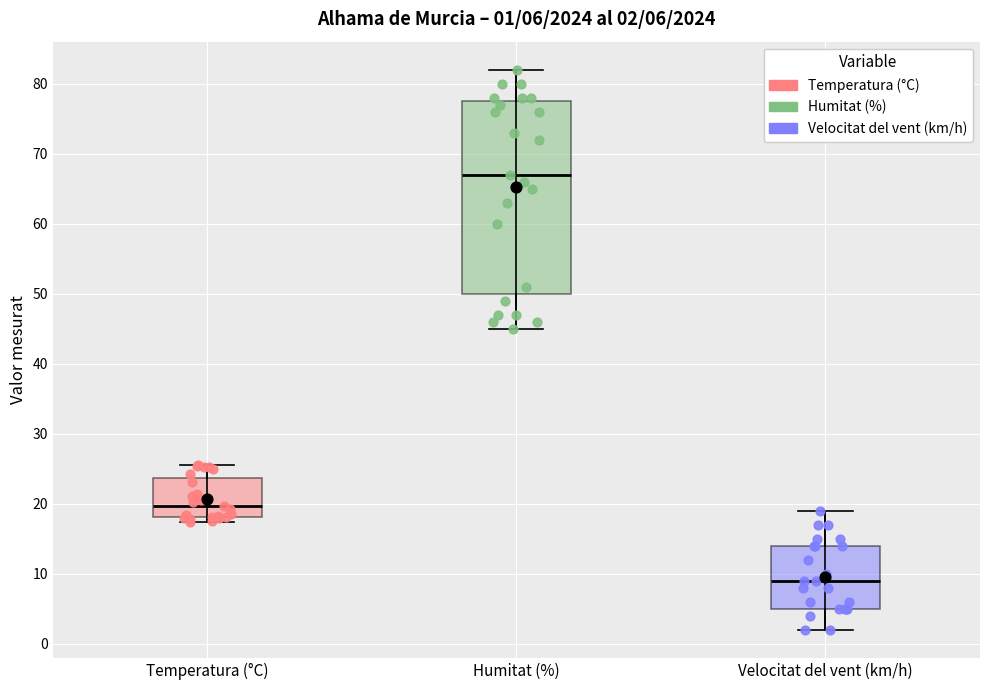

Which box's median line is the highest?

Humitat (%)